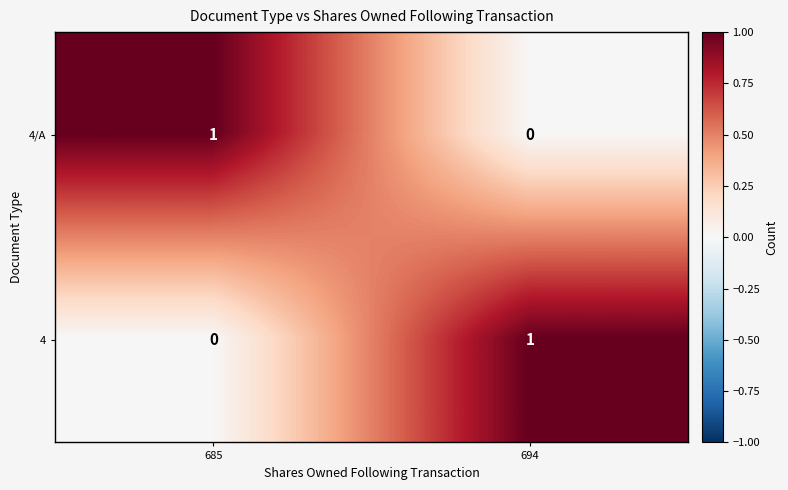

The value of 4 at 685 is 0. True or false?

True